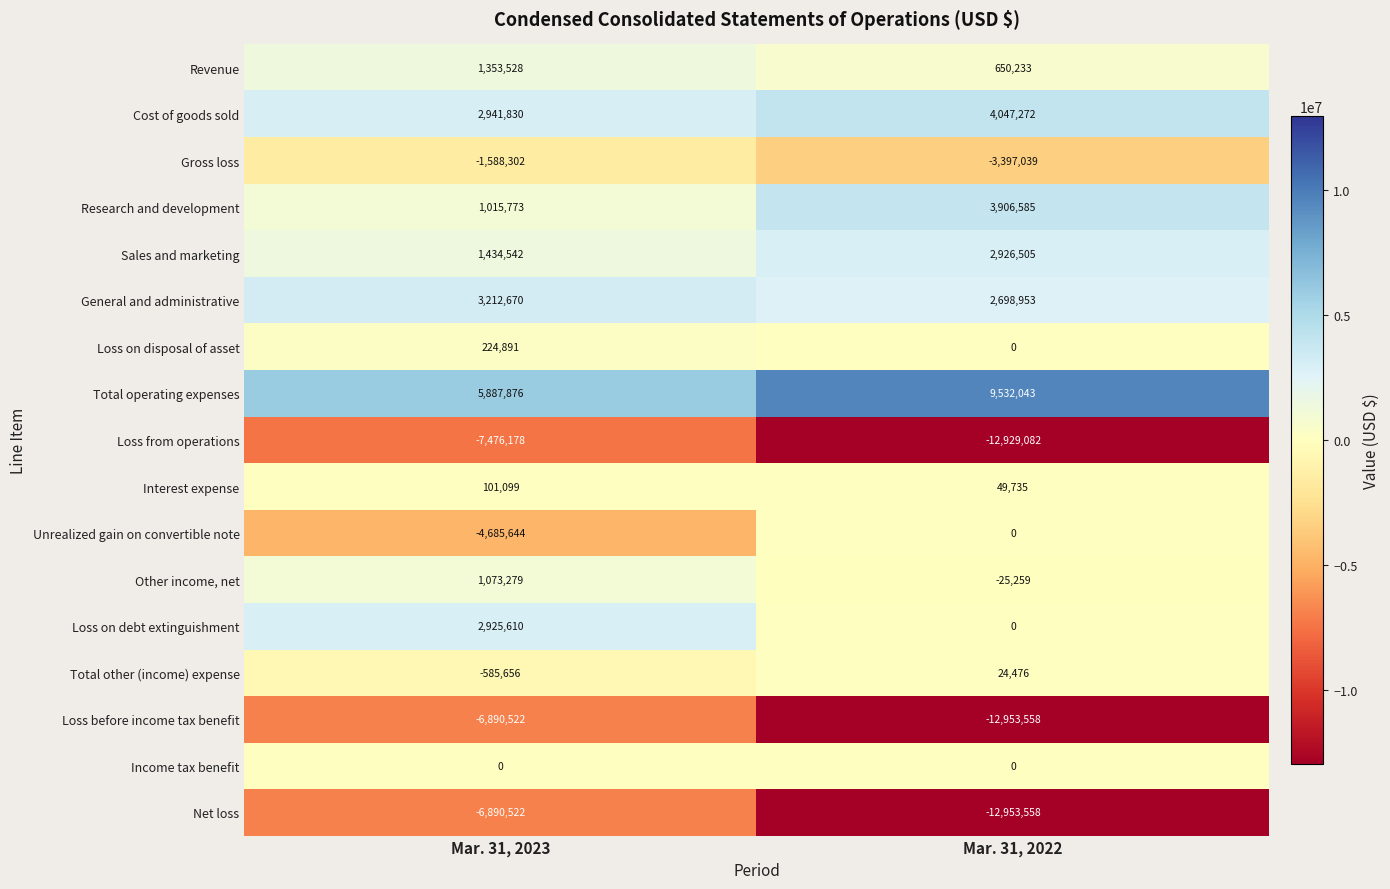

Is the value of Income tax benefit at Mar. 31, 2022 greater than the value of Gross loss at Mar. 31, 2023?

Yes